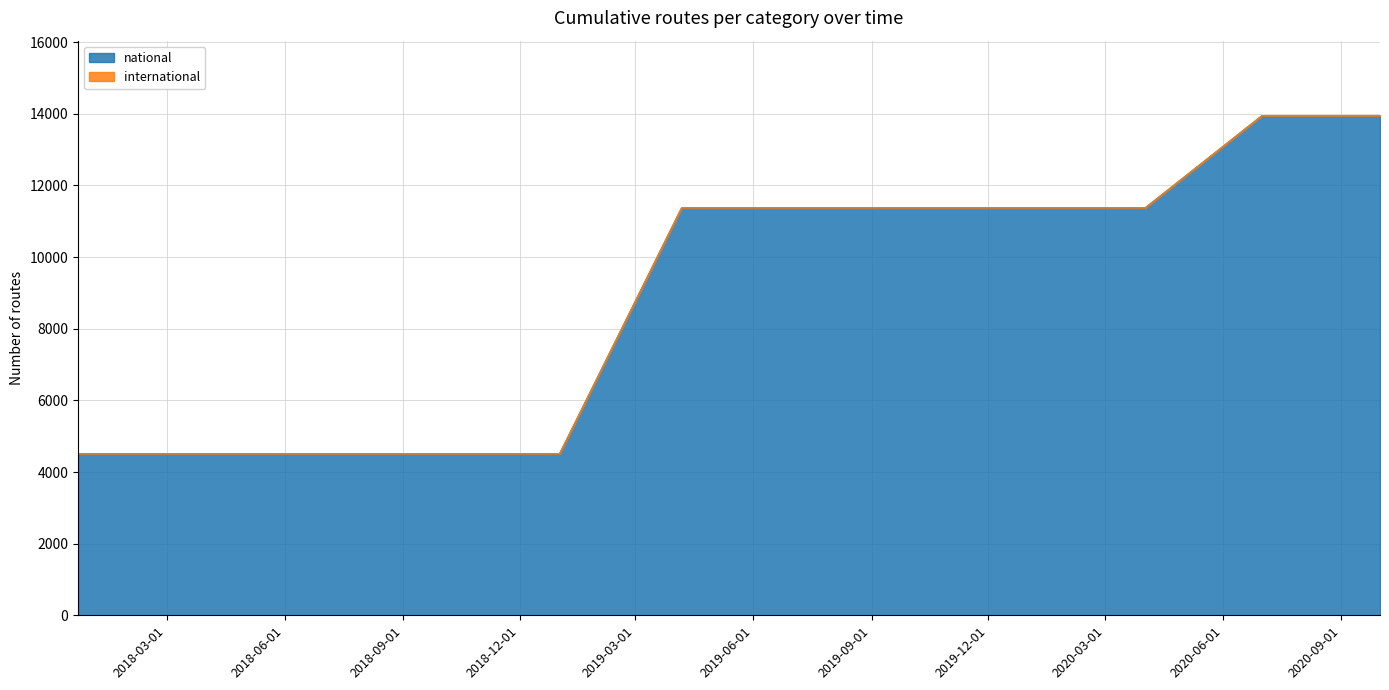

What is the label of the 8th point from the right?

2019-01-01